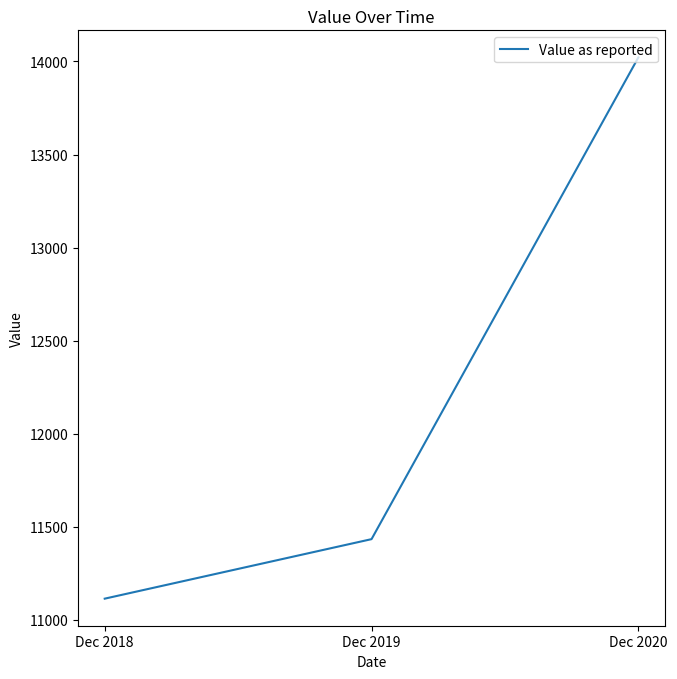

Which has a higher value, Dec 2020 or Dec 2019?

Dec 2020